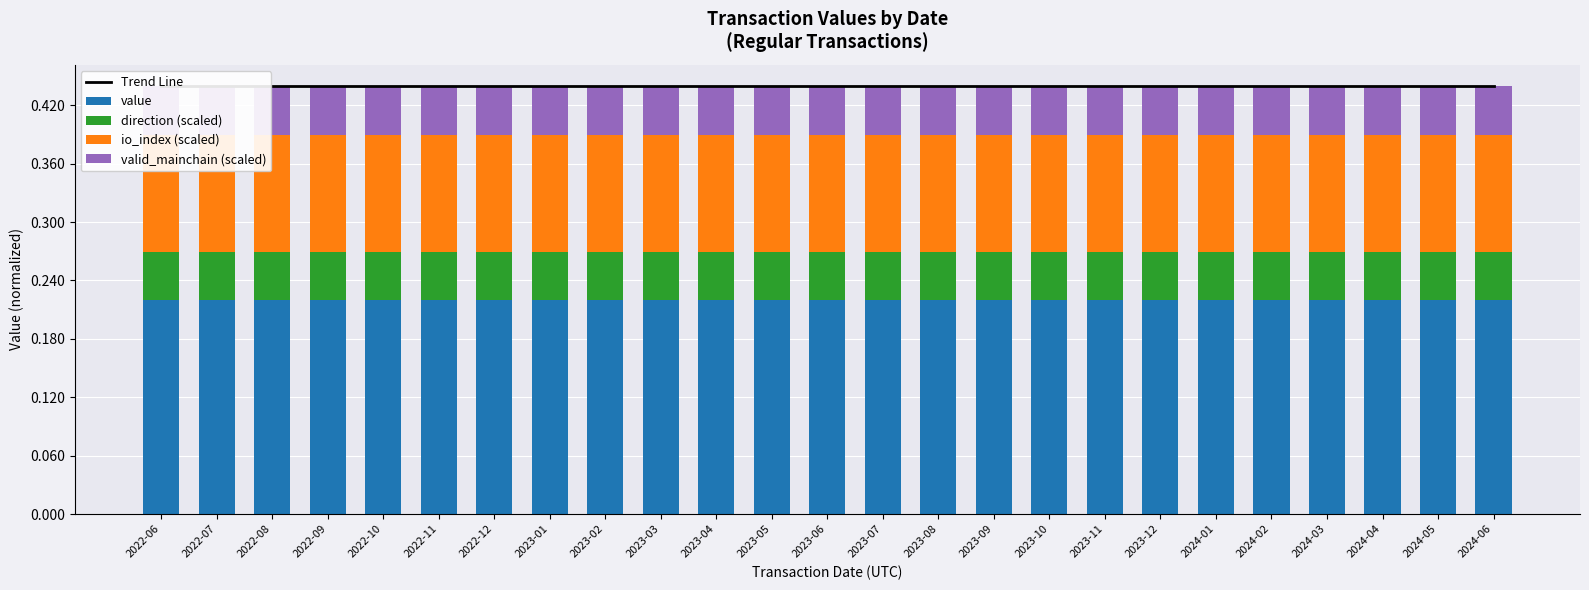

What is the label of the 16th bar from the left?

2023-09